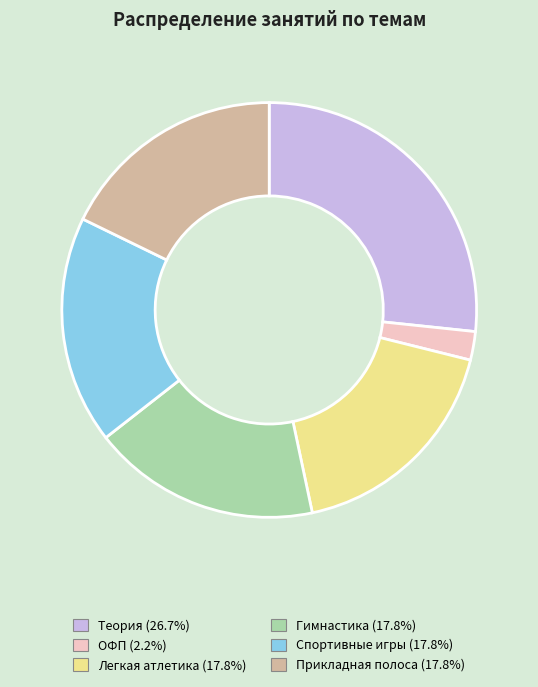

Is there any slice that represents more than half of the pie?

No